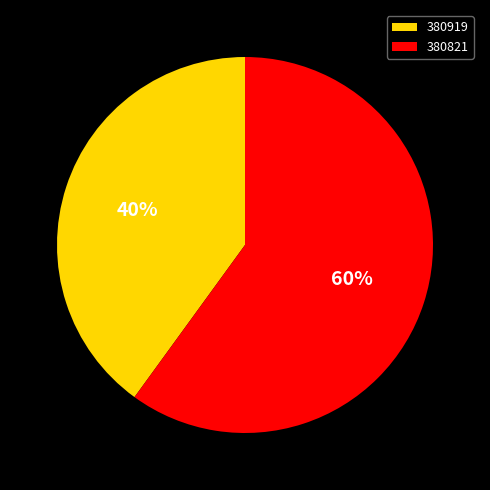

Is it true that 380821 is 50% of the pie?

False